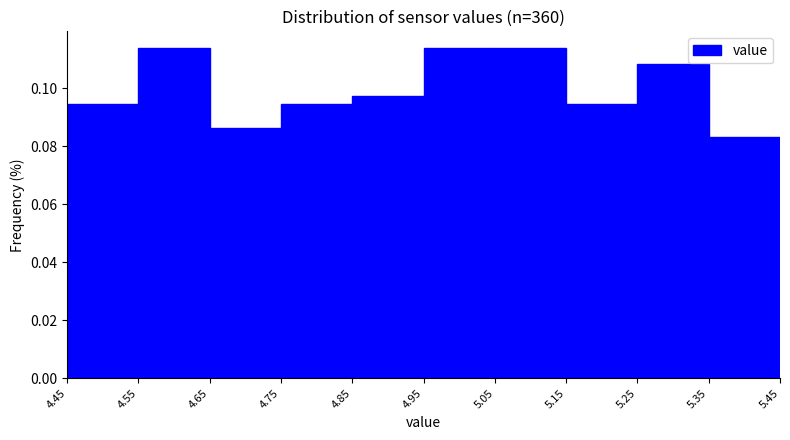

Reading left to right, transcribe this chart: for each bar, give the range it covers on the x-axis and its height. The values are not printed on the chart, so give them approximately, as read against the axis.

4.45 to 4.55: 0.094
4.55 to 4.65: 0.114
4.65 to 4.75: 0.086
4.75 to 4.85: 0.094
4.85 to 4.95: 0.098
4.95 to 5.05: 0.114
5.05 to 5.15: 0.114
5.15 to 5.25: 0.094
5.25 to 5.35: 0.108
5.35 to 5.45: 0.084